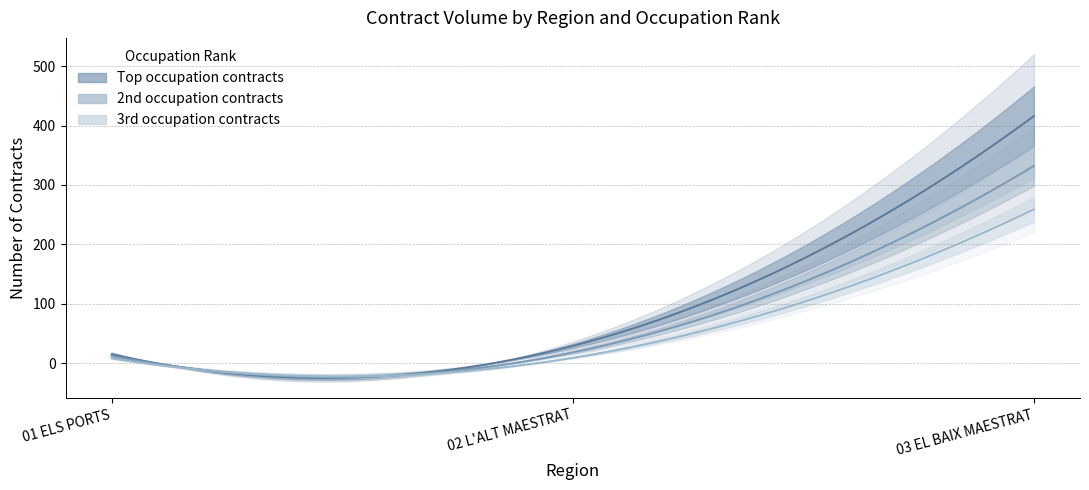

The Top occupation contracts series shows 707 at 03 EL BAIX MAESTRAT. True or false?

False